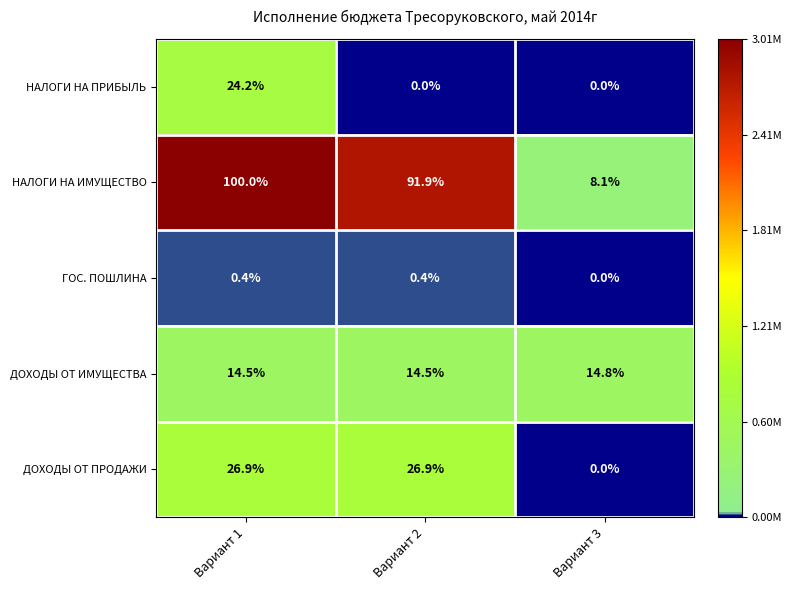

Is the value of ГОС. ПОШЛИНА at Вариант 2 greater than the value of ДОХОДЫ ОТ ИМУЩЕСТВА at Вариант 3?

No